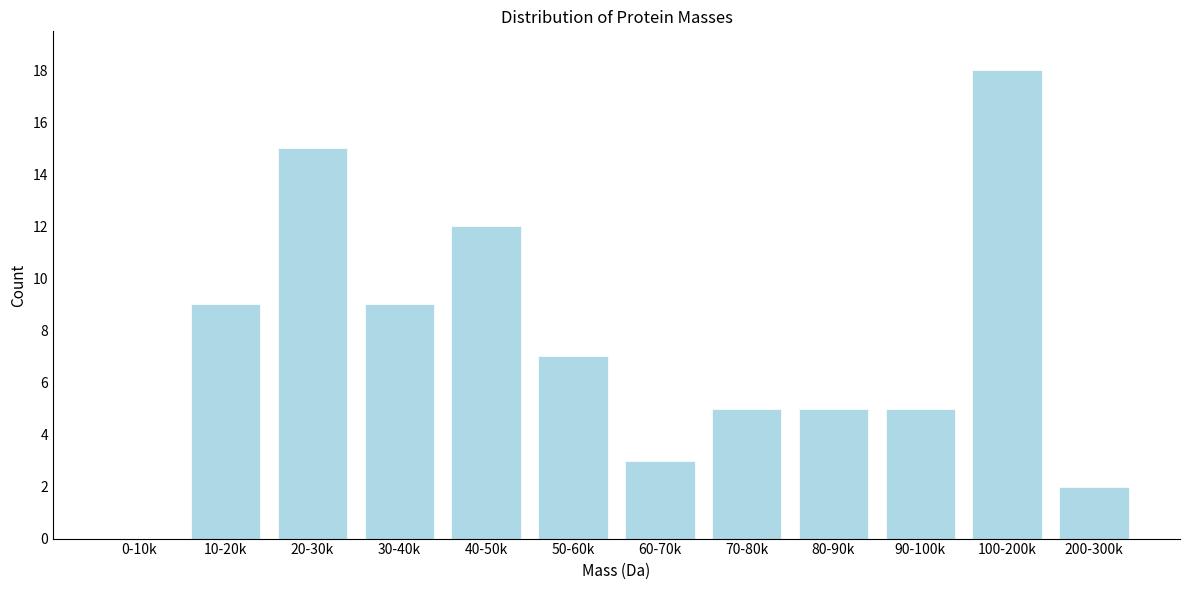

Reading right to left, extract all data points from this chart.

200-300k=2	100-200k=18	90-100k=5	80-90k=5	70-80k=5	60-70k=3	50-60k=7	40-50k=12	30-40k=9	20-30k=15	10-20k=9	0-10k=0